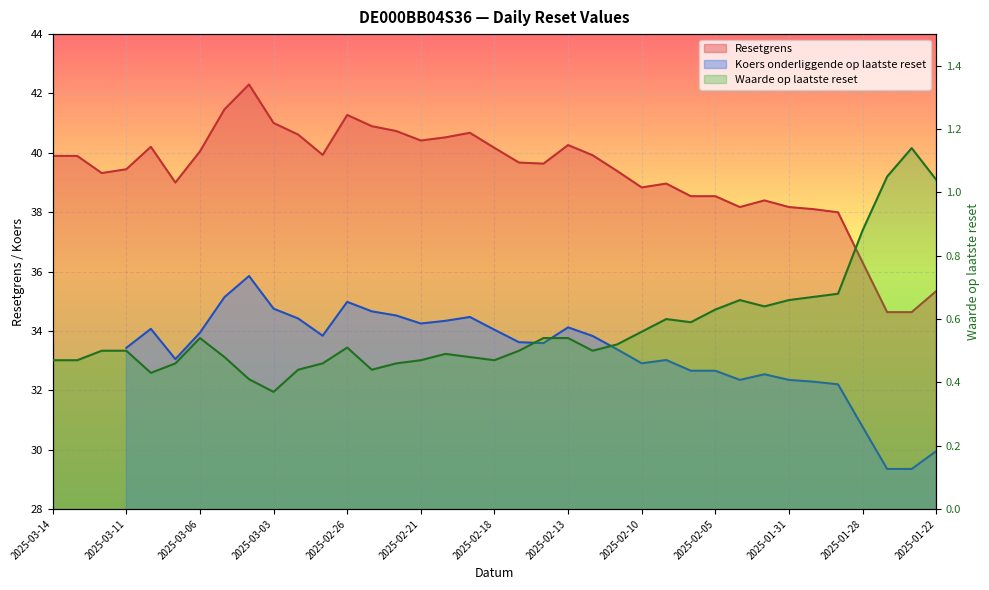

Where is Resetgrens nearest to the value 38?

2025-01-29